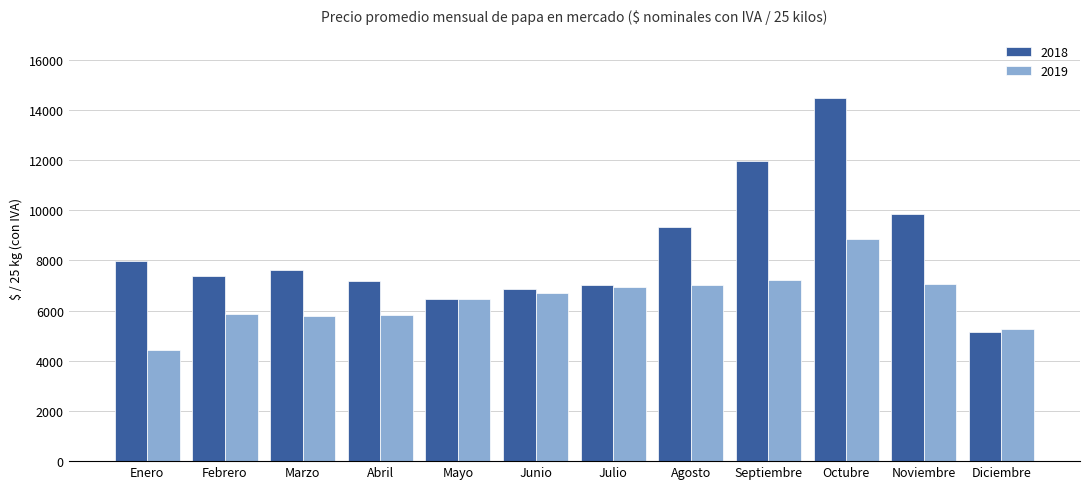

Rank the series by their maximum value, from lowest to highest.

2019, 2018